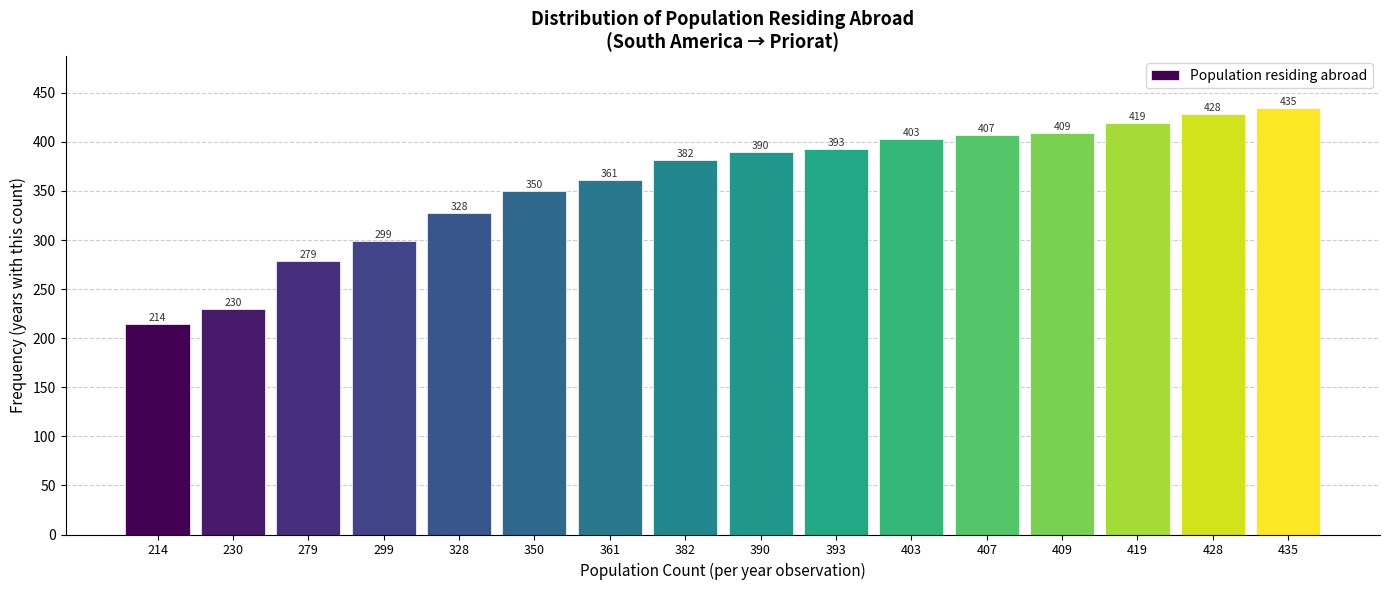

Reading left to right, what are all the values shown in this chart?

214=214	230=230	279=279	299=299	328=328	350=350	361=361	382=382	390=390	393=393	403=403	407=407	409=409	419=419	428=428	435=435